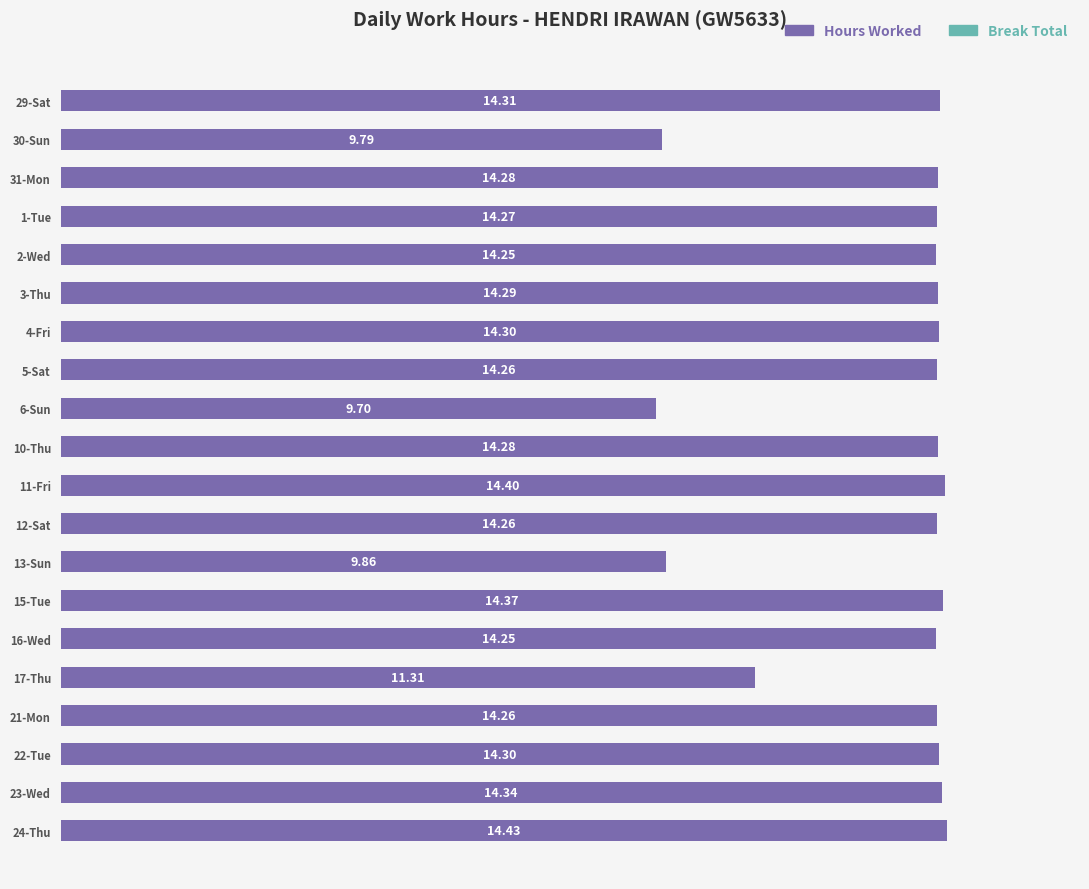

What is the average value?

13.5